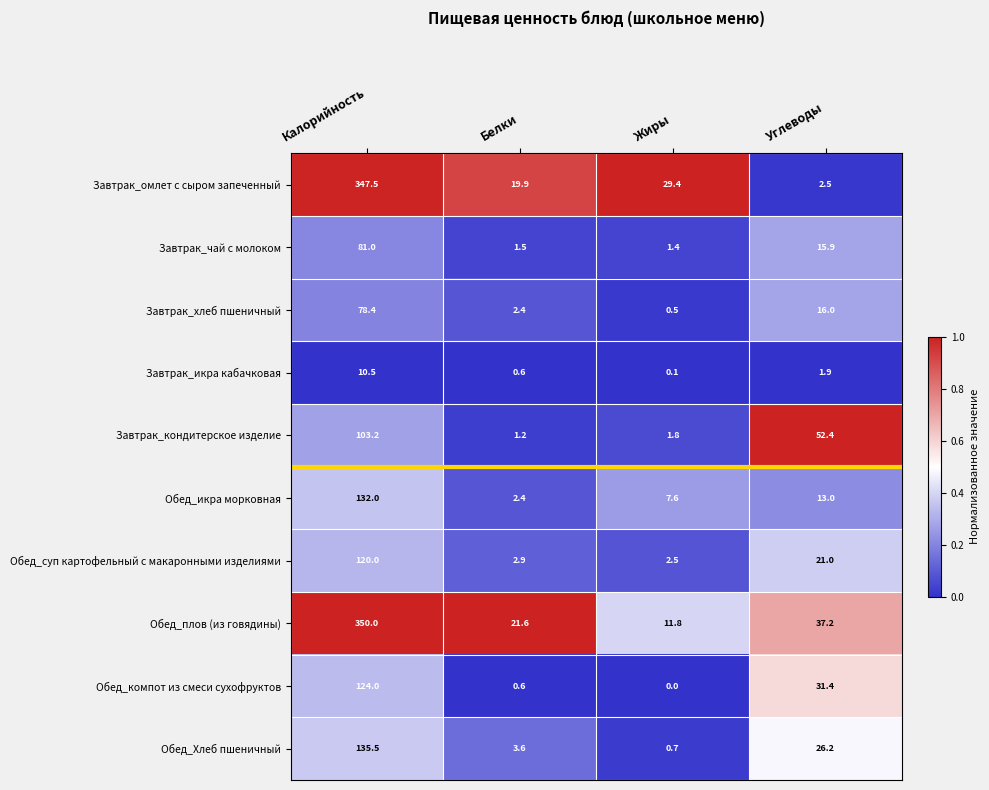

At which category is the sum across all series the highest?

Калорийность